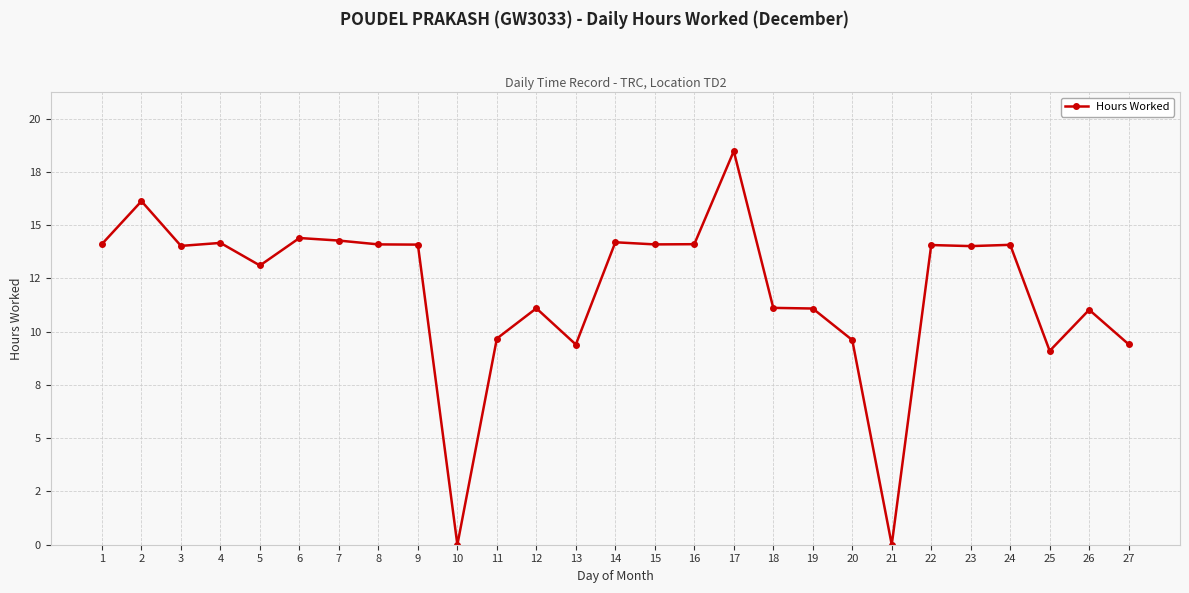

Is this an area chart (filled region under the line)?

No